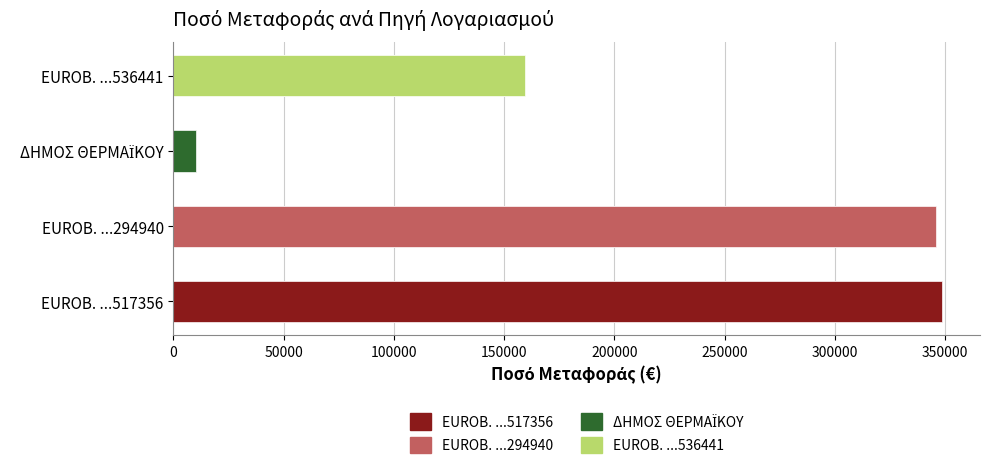

Which has a higher value, ΔΗΜΟΣ ΘΕΡΜΑΪΚΟΥ or EUROBANK 0026.0094.02.0200517356 (138)?

EUROBANK 0026.0094.02.0200517356 (138)